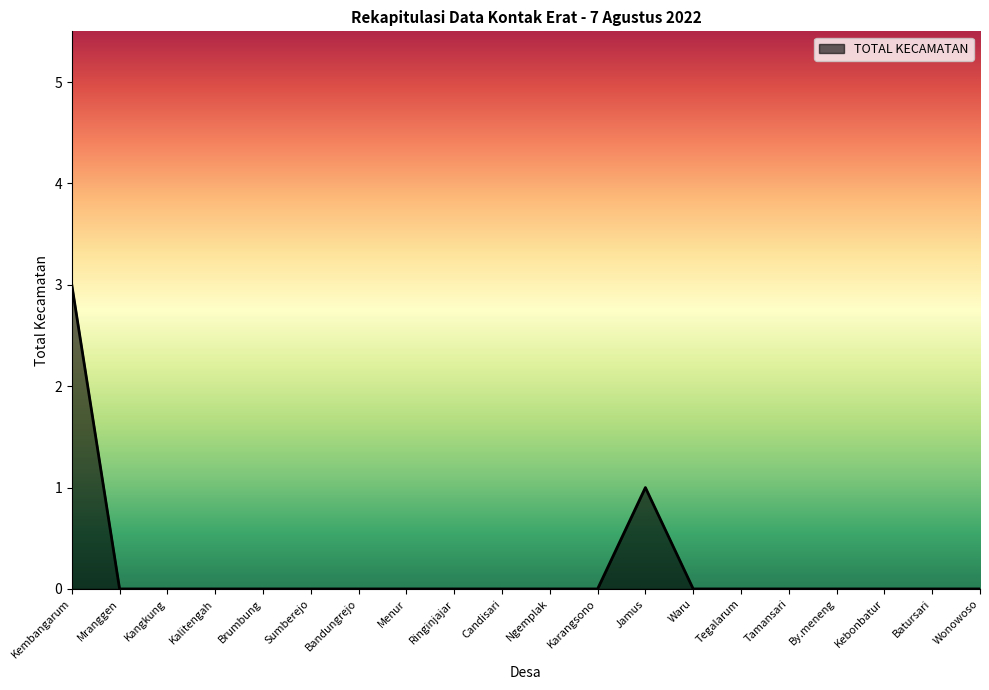

The chart shows a value of 2 at Candisari. True or false?

False